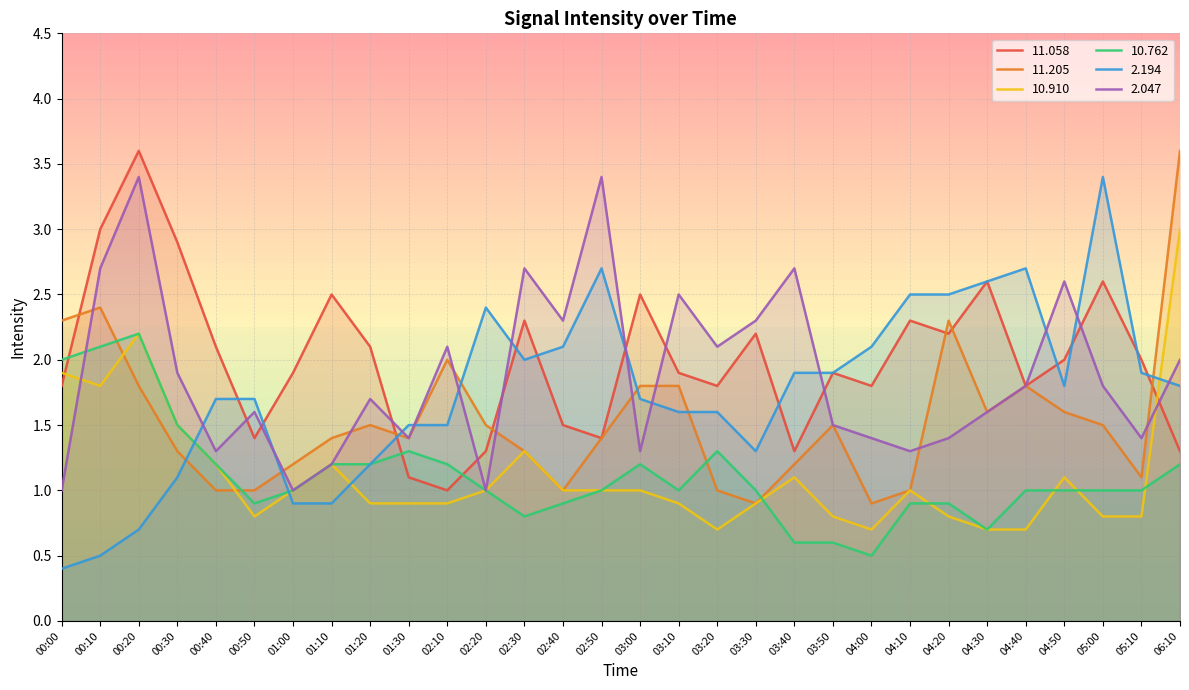

What is the value of the   2.047 point at the 9th from the left?

1.7